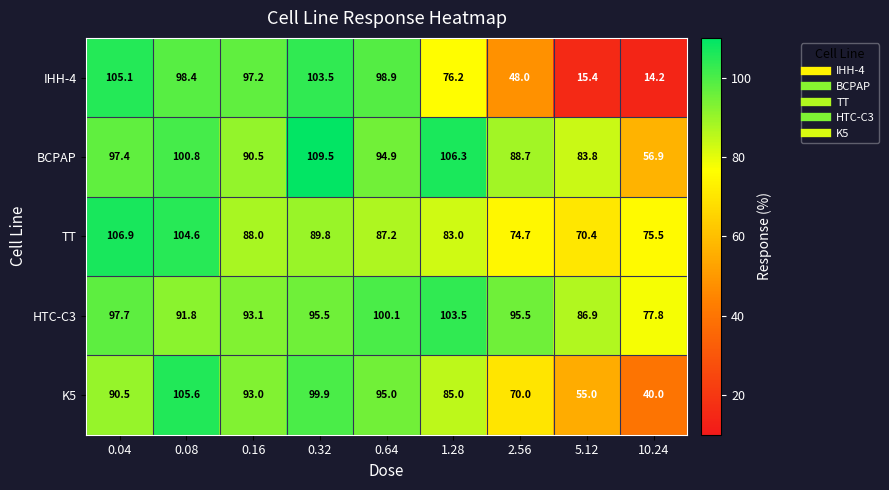

What is the sum of all BCPAP values?

828.8